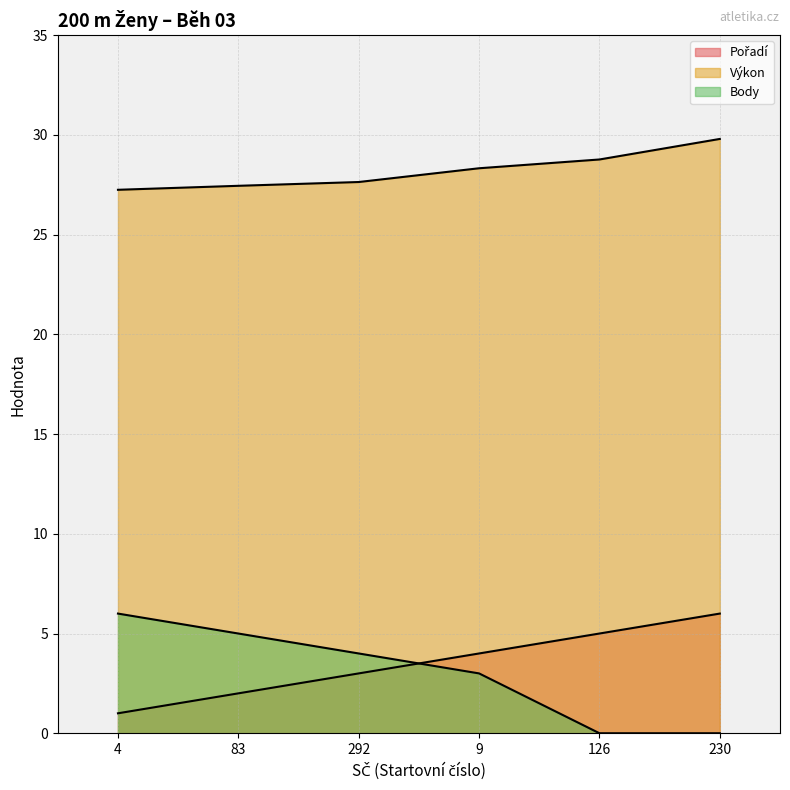

At which category is the sum across all series the highest?

230